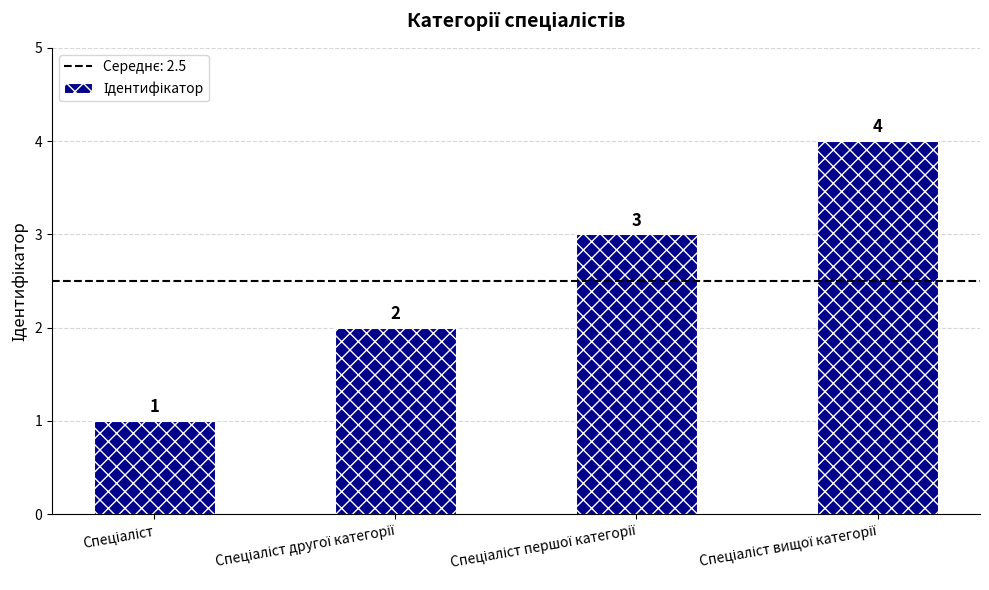

What is the minimum value shown in the chart?

1